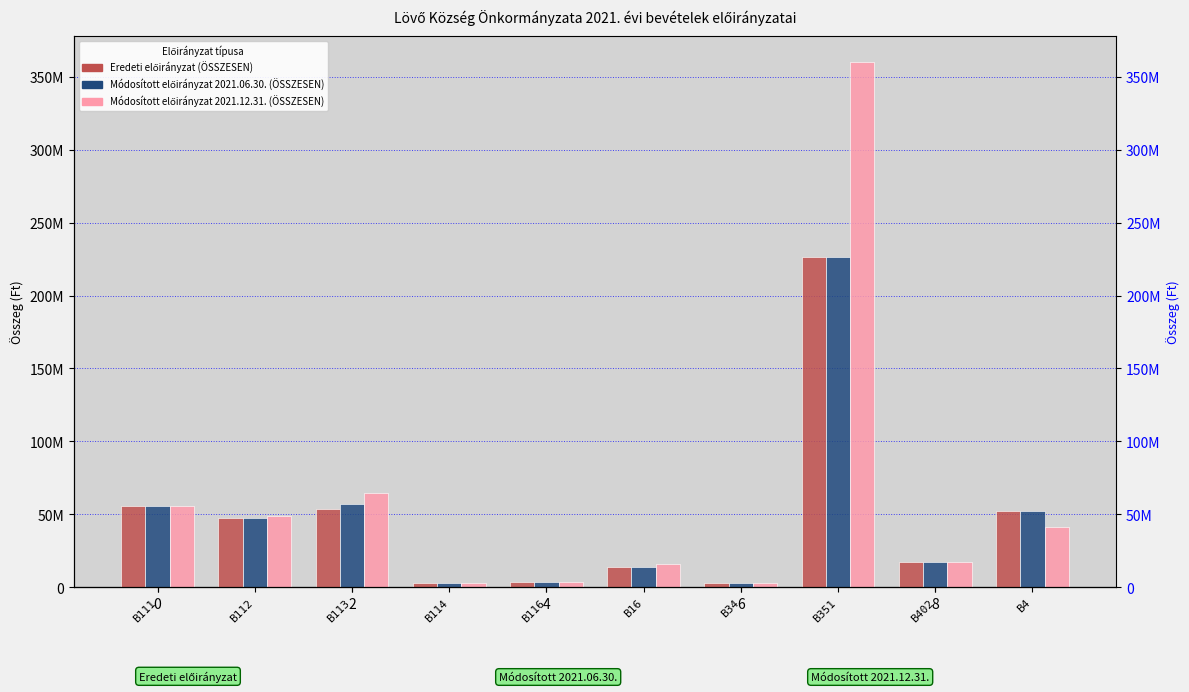

What is the label of the 1st bar from the left?

B111